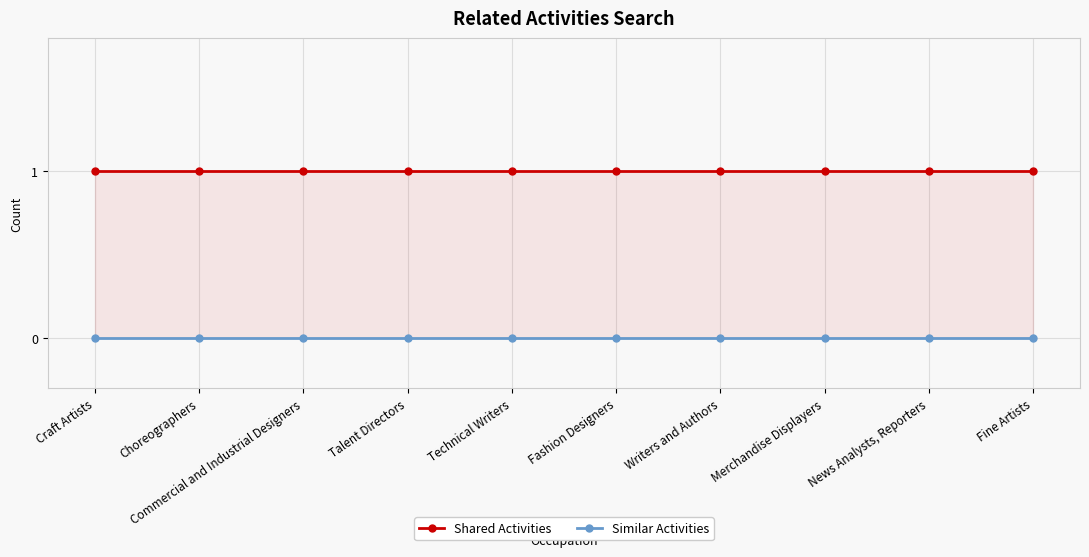

True or false: Shared Activities has more than 2 points higher than both neighbors.

False